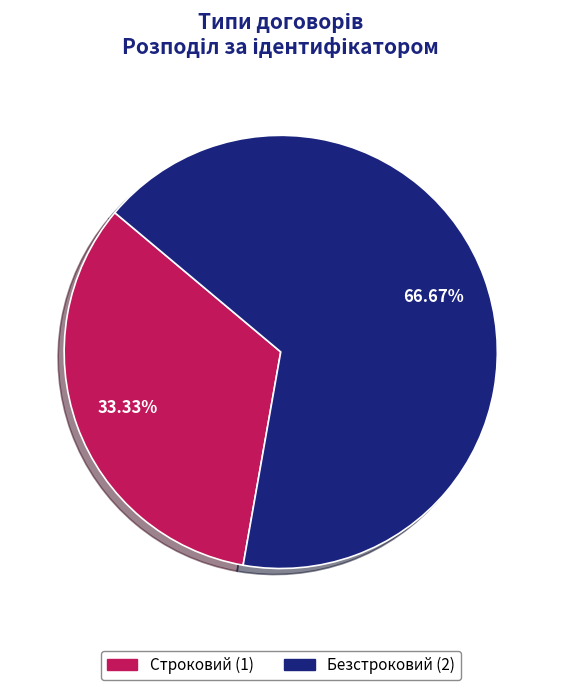

The Строковий slice represents 33% of the pie. True or false?

True